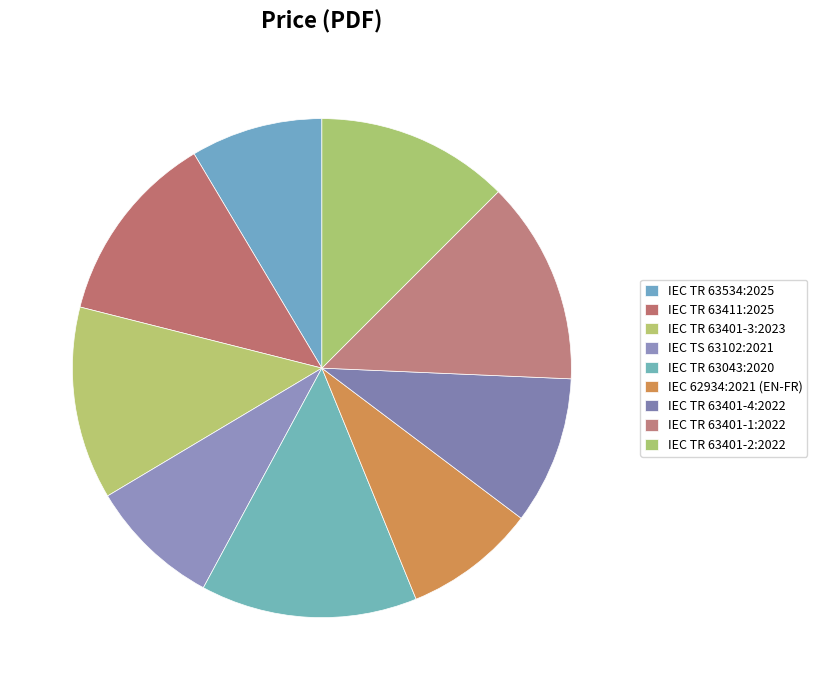

Rank the categories by value from highest to lowest.

IEC TR 63043:2020, IEC TR 63401-1:2022, IEC TR 63411:2025, IEC TR 63401-3:2023, IEC TR 63401-2:2022, IEC TR 63401-4:2022, IEC TR 63534:2025, IEC TS 63102:2021, IEC 62934:2021 (EN-FR)